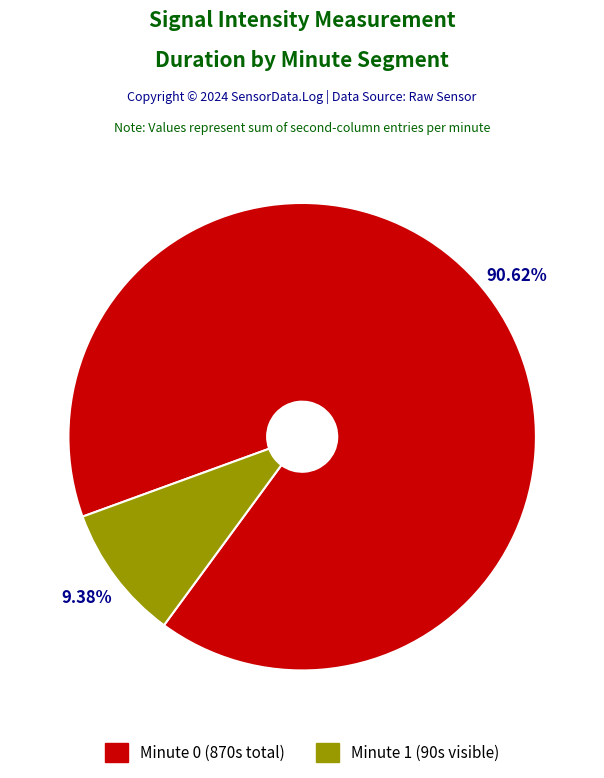

Is there a majority slice in this chart?

Yes